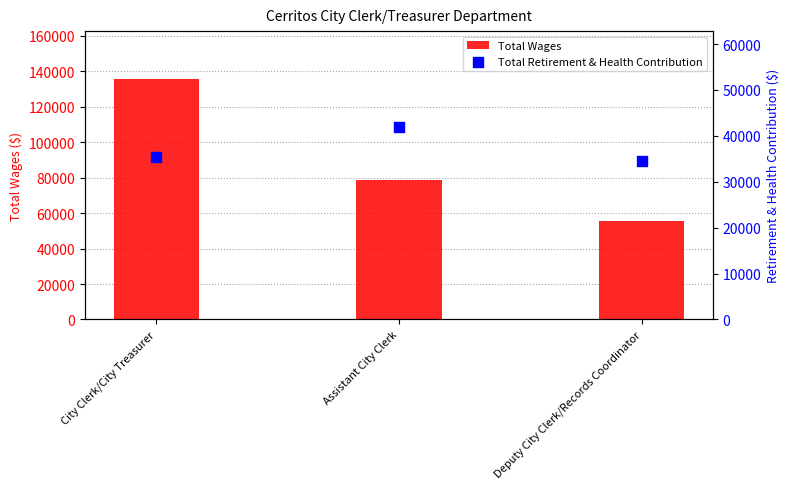

What are all the series names shown in the legend?

Total Wages, Total Retirement & Health Contribution